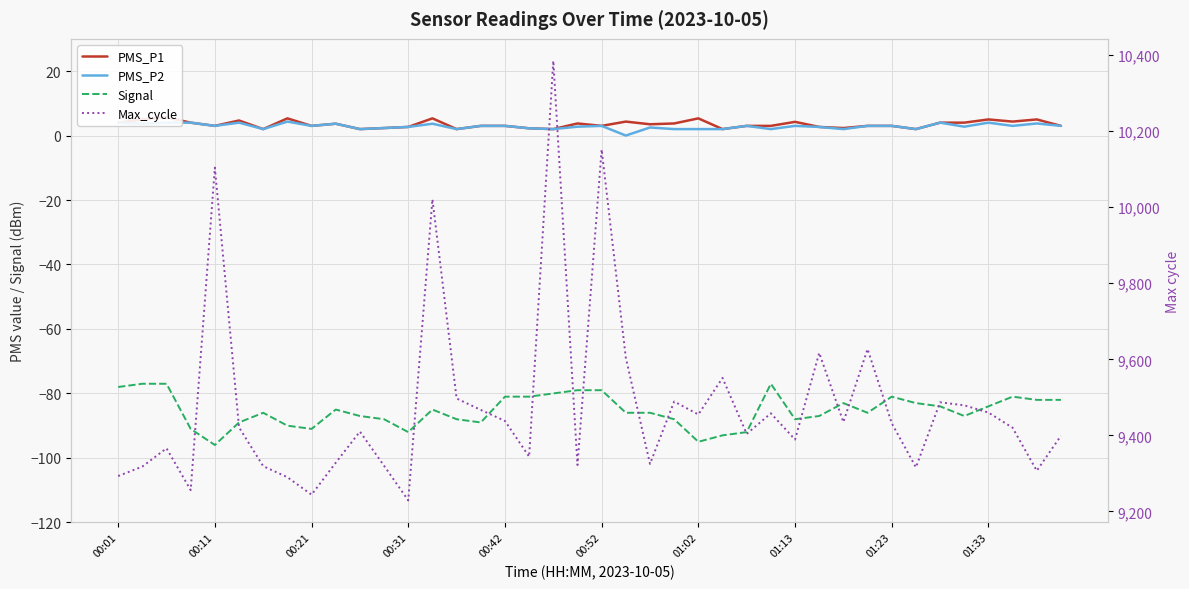

What are all the series names shown in the legend?

PMS_P1, PMS_P2, Signal, Max_cycle